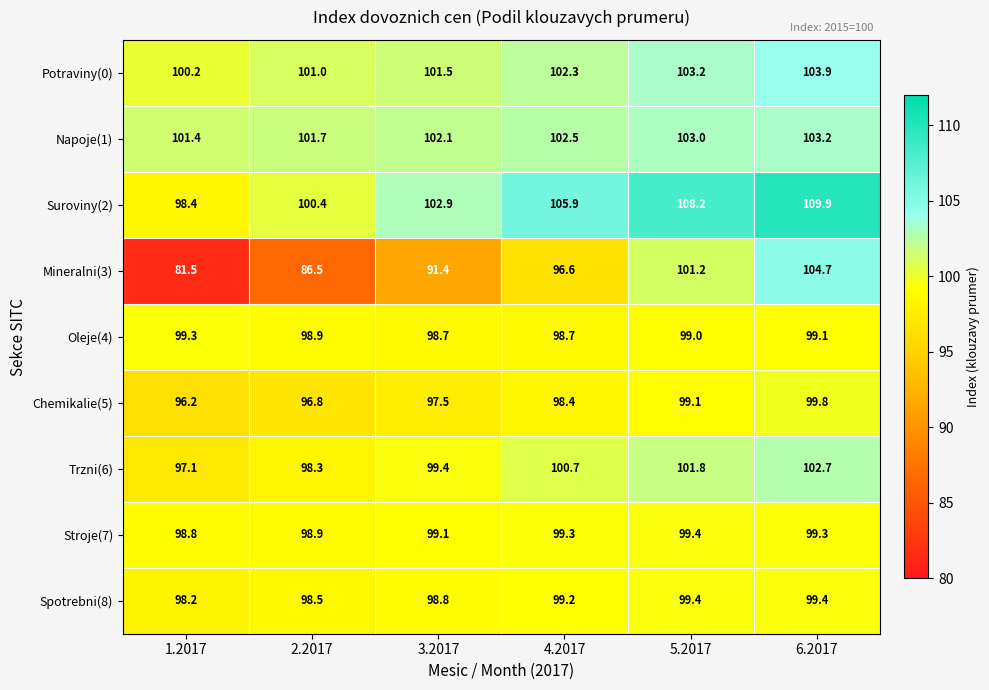

Which series has the widest spread of values?

Mineralni(3)